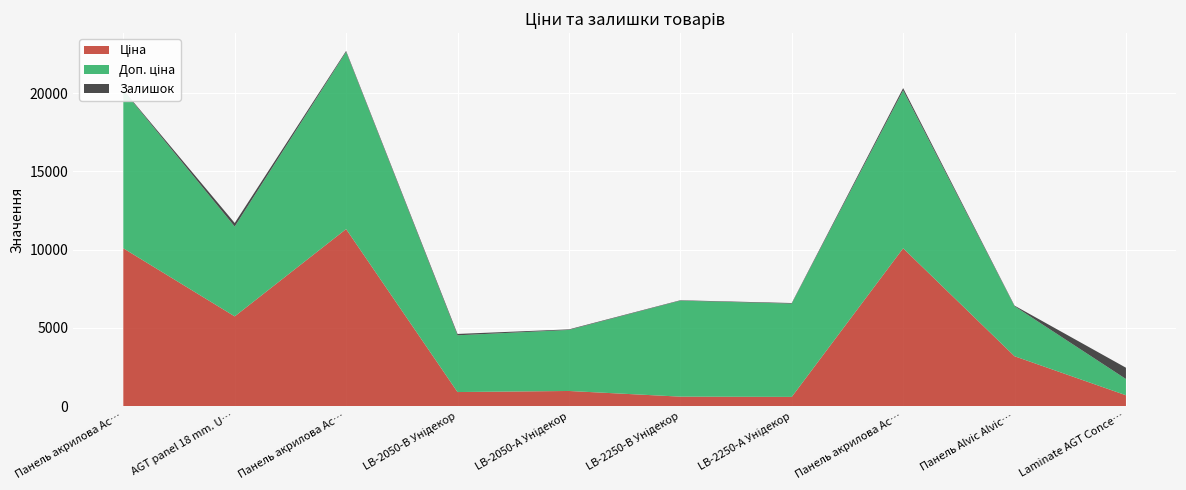

Reading left to right, what are all the values shown in this chart?

Ціна: 10085.8	5736.9	11312.5	905.9	974.2	612.9	595.8	10085.8	3193.0	701.4
Доп. ціна: 10085.8	5736.9	11312.5	3623.4	3896.9	6128.5	5957.6	10085.8	3193.0	1036.0
Залишок: 31.0	227.0	64.0	87.0	37.0	26.0	37.0	143.0	39.0	722.0